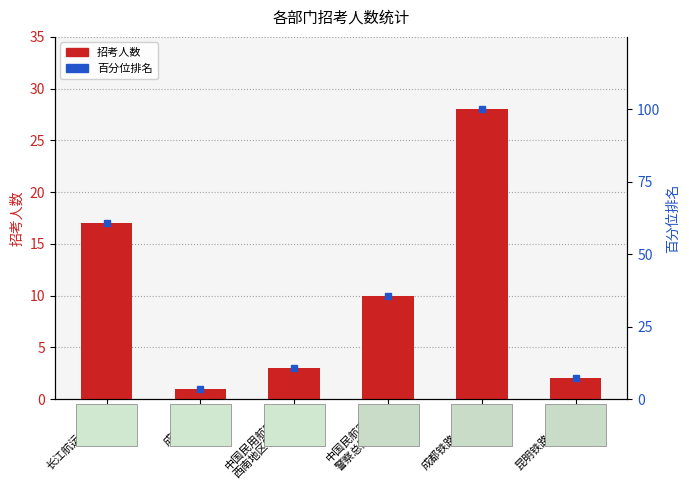

Between 长江航运公安局 and 昆明铁路公安局, which is larger?

长江航运公安局